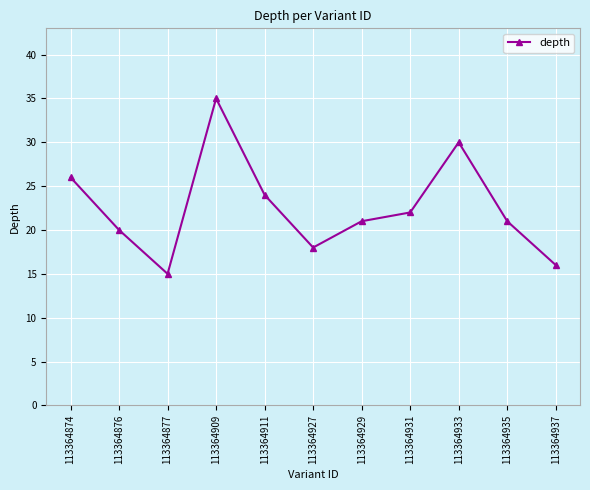

The chart shows a value of 10 at 113364929. True or false?

False